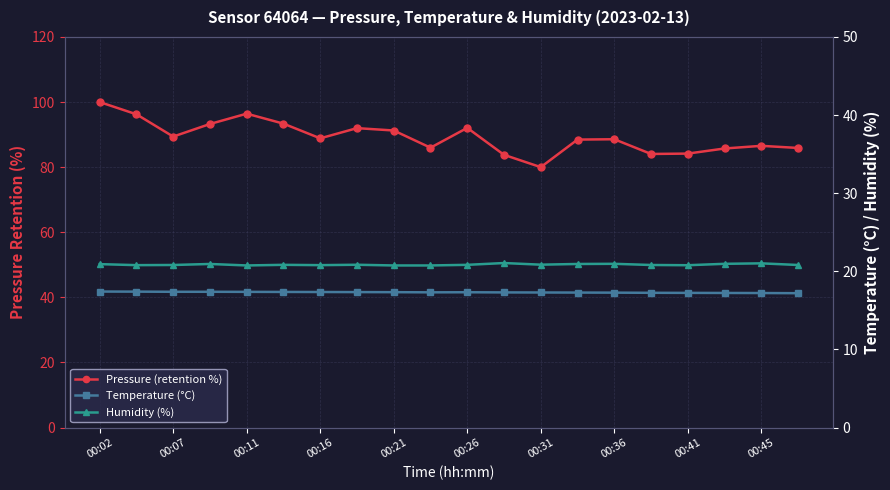

What is the highest value of the Humidity (%) series?

21.1